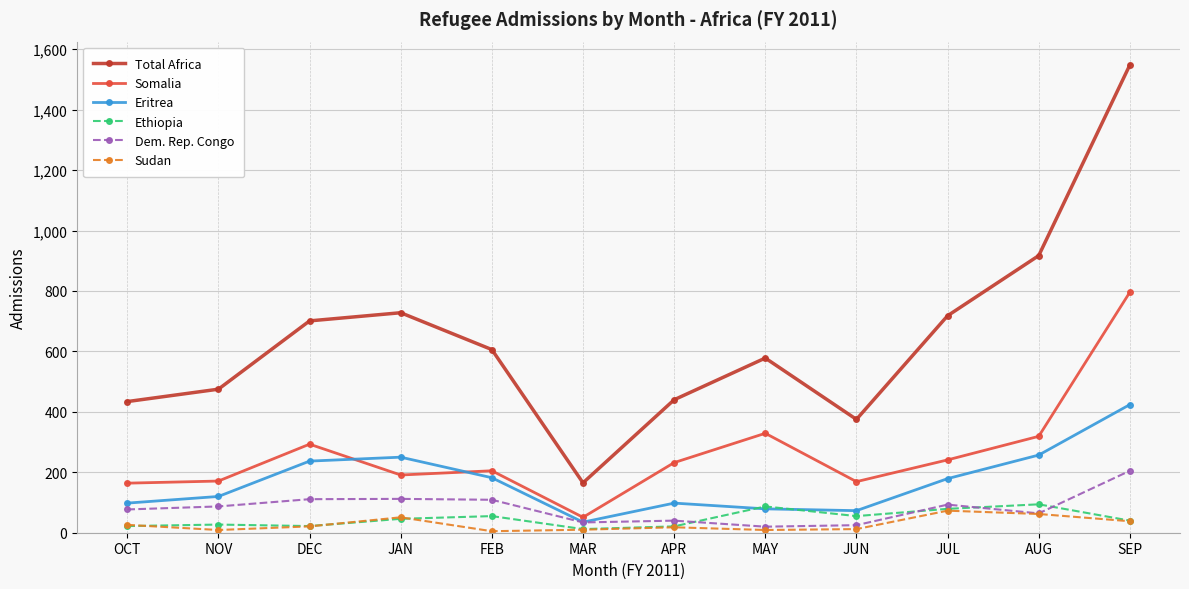

The value of Eritrea at MAR is 35. True or false?

True